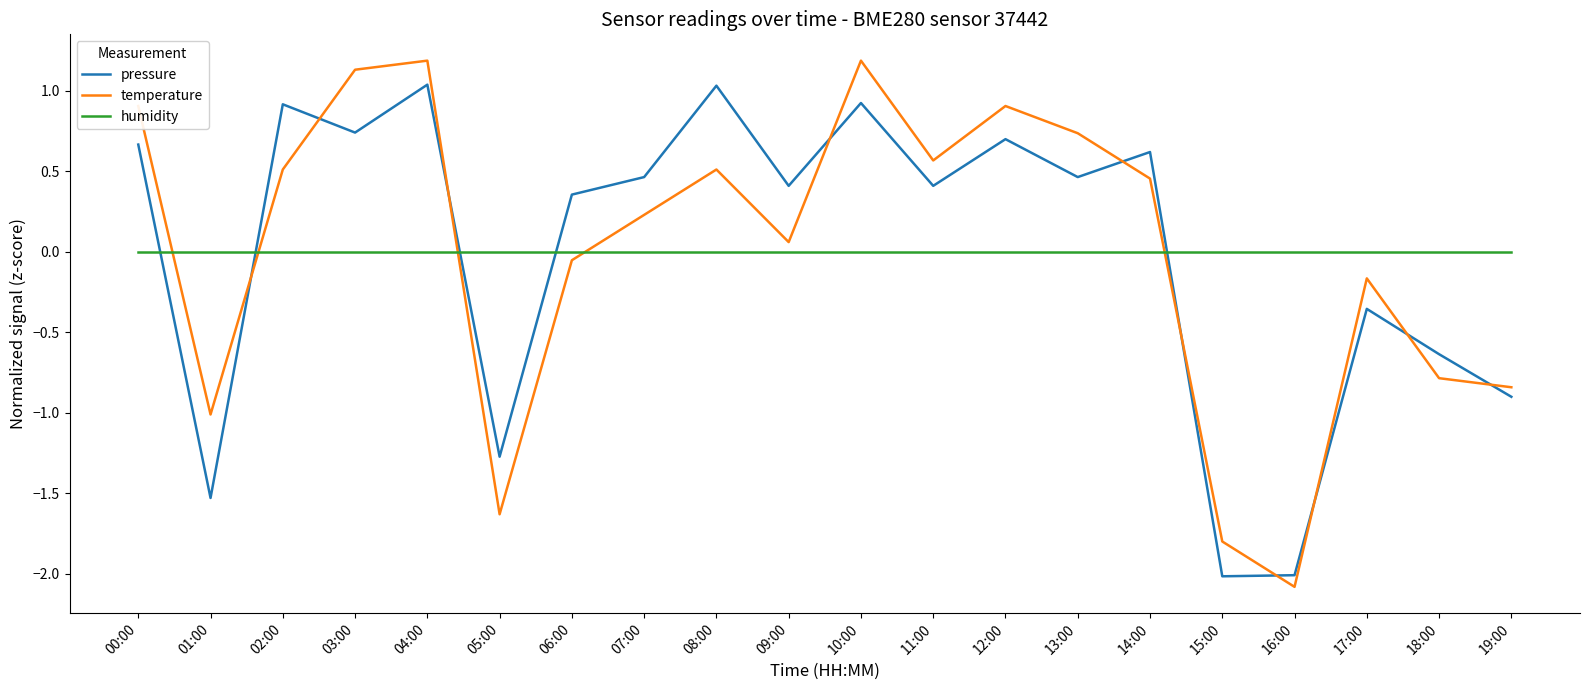

What is the total value across all series at 00:00?

1.6